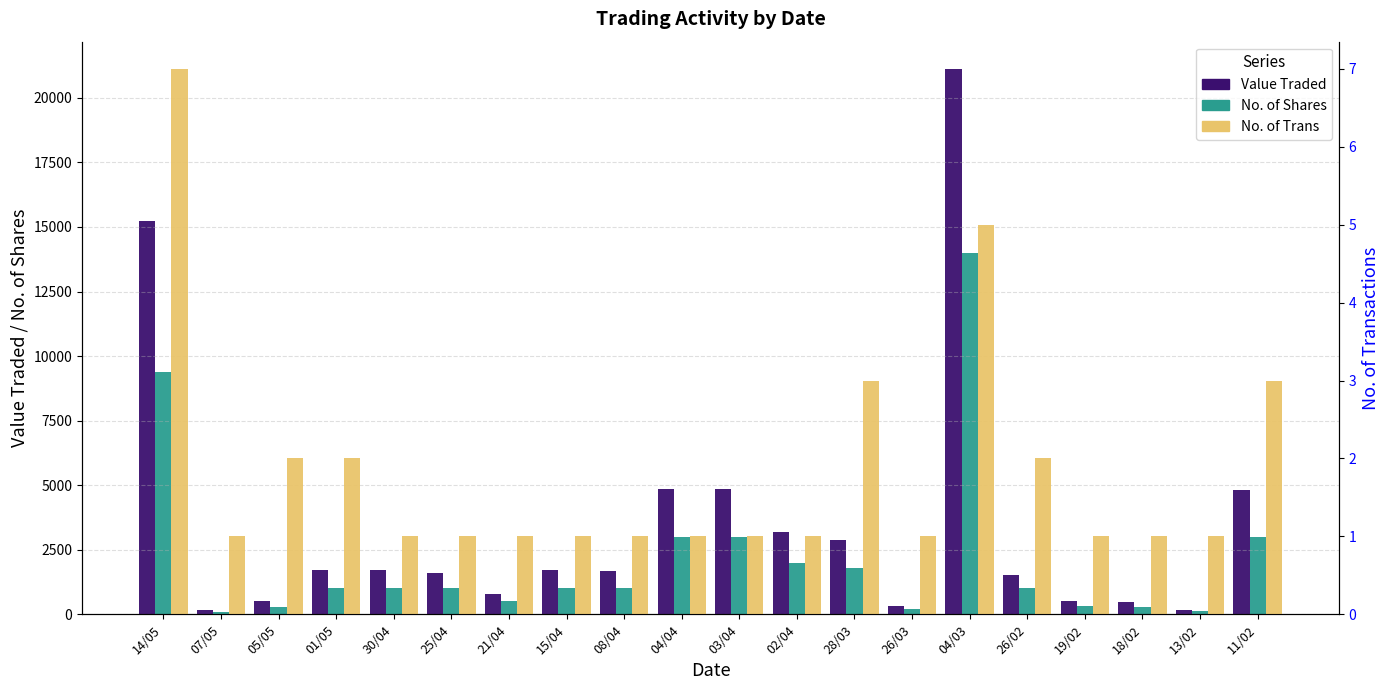

True or false: Value Traded has a value of 4860 at 03/04.

True